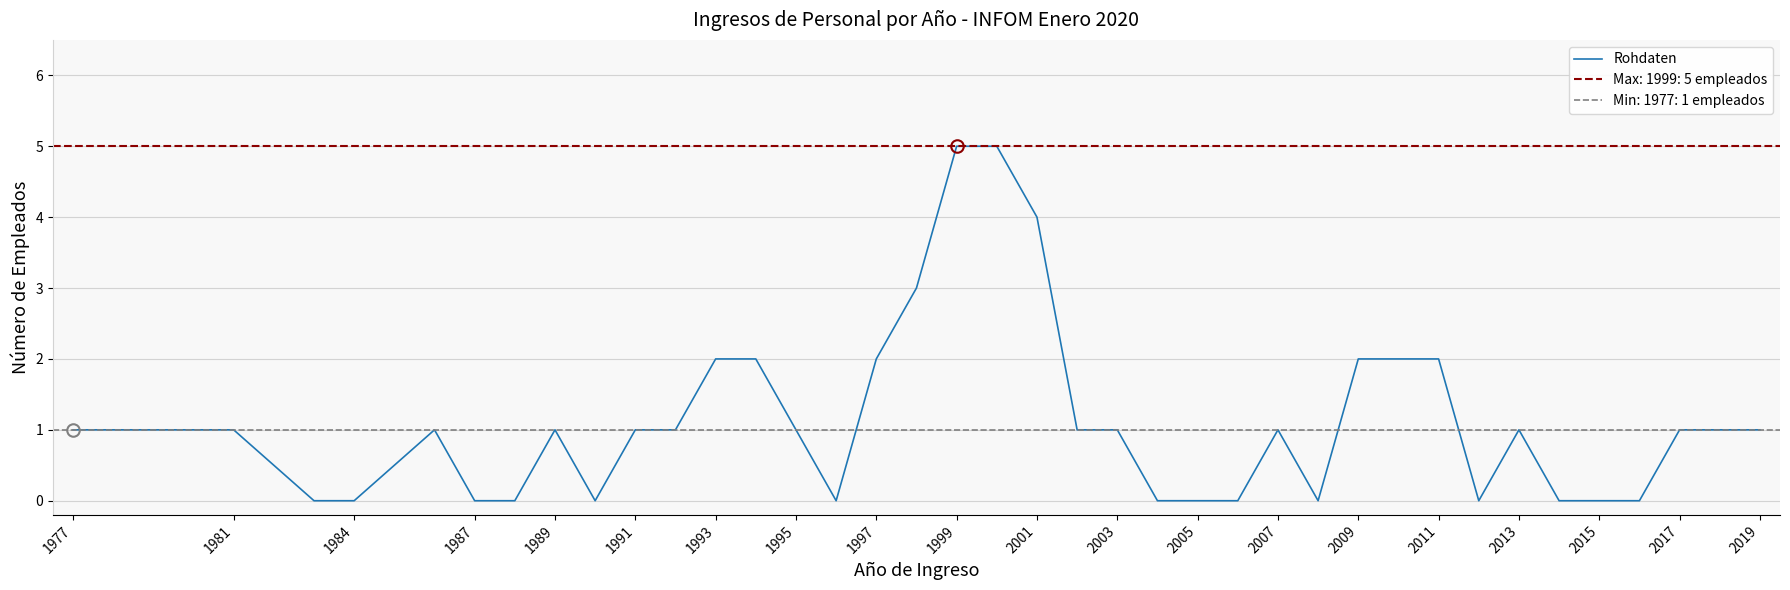

How many interior local peaks (higher than both neighbors) does the data have?

4